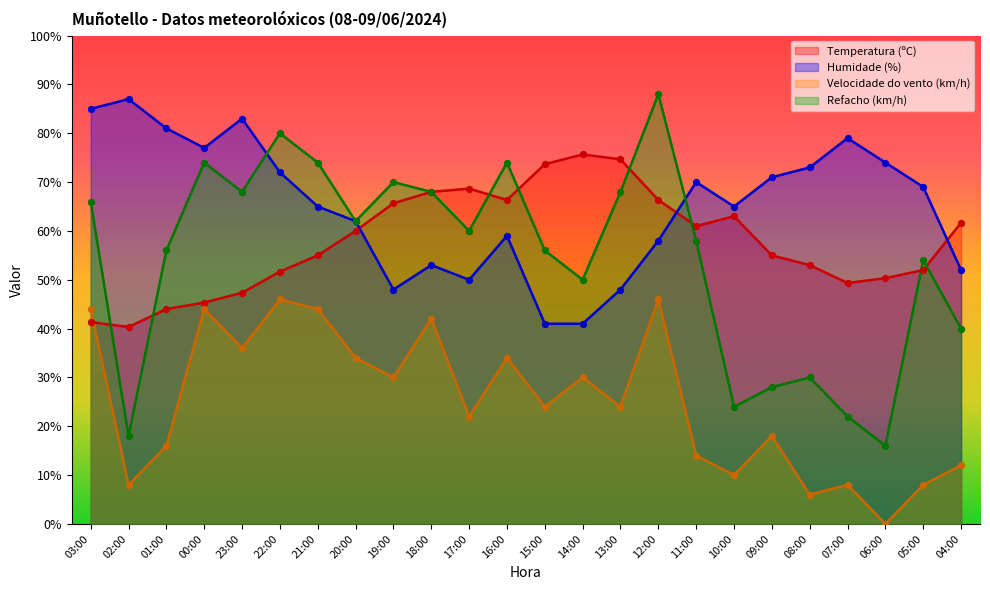

Which series reaches the minimum Y coordinate?

Velocidade do vento (km/h)